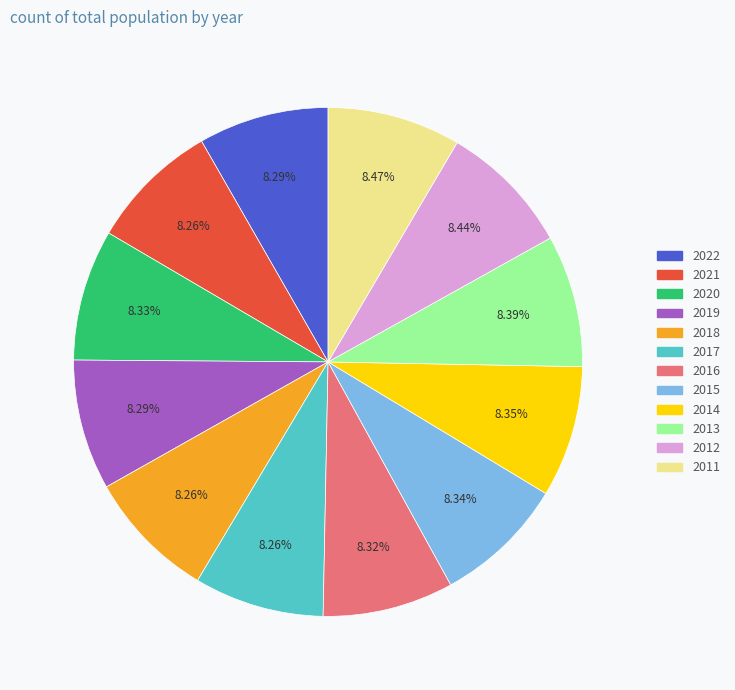

What is the ratio of the value at 2022 to the value at 2016?

1.0